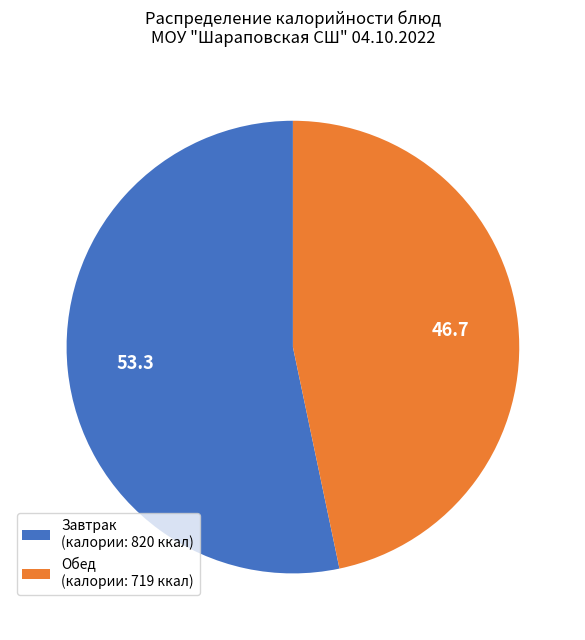

Rank the categories by value from lowest to highest.

Обед (калории: 719 ккал), Завтрак (калории: 820 ккал)